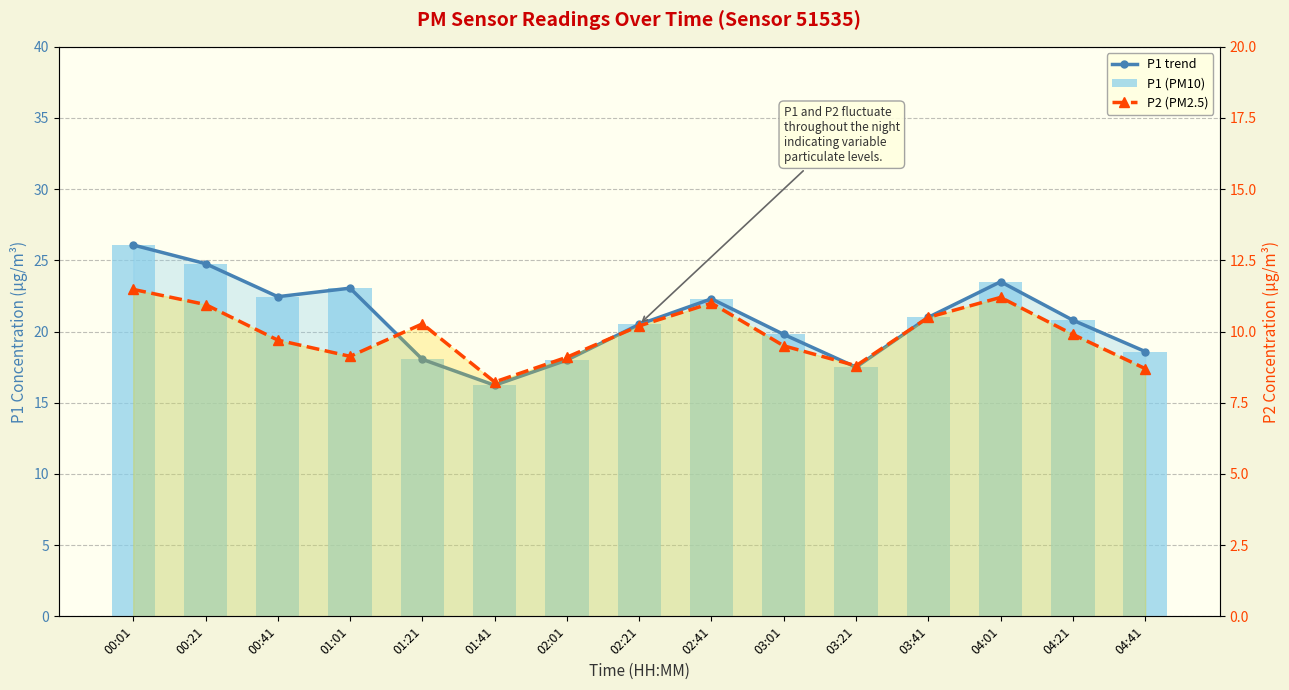

Is it true that P1 trend equals 20.8 at 04:21?

True